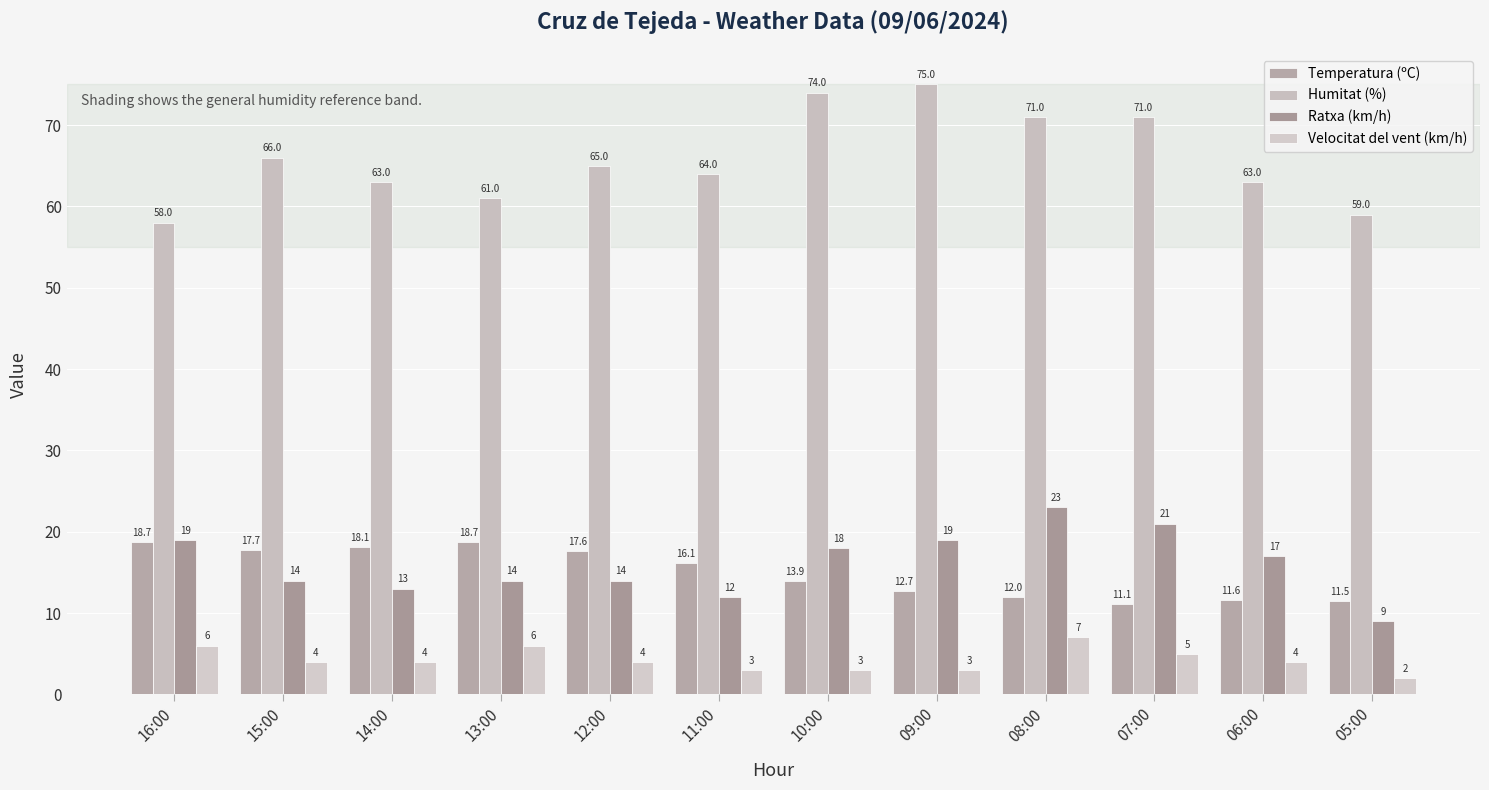

How many Velocitat del vent (km/h) values are between 3 and 6?

10